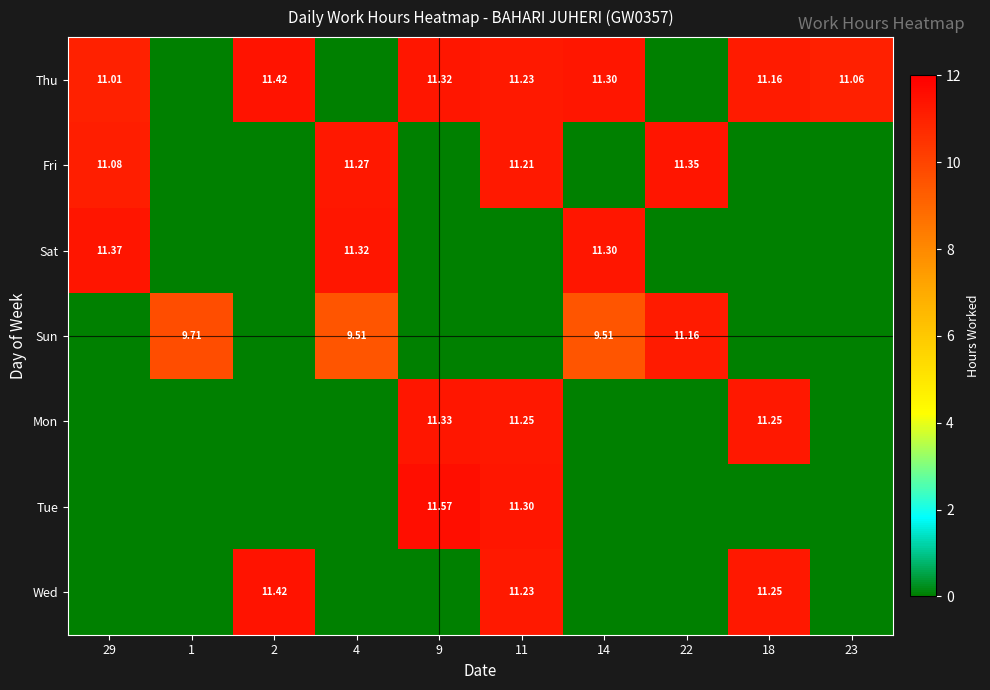

At how many categories does at least one series exceed 10?

9